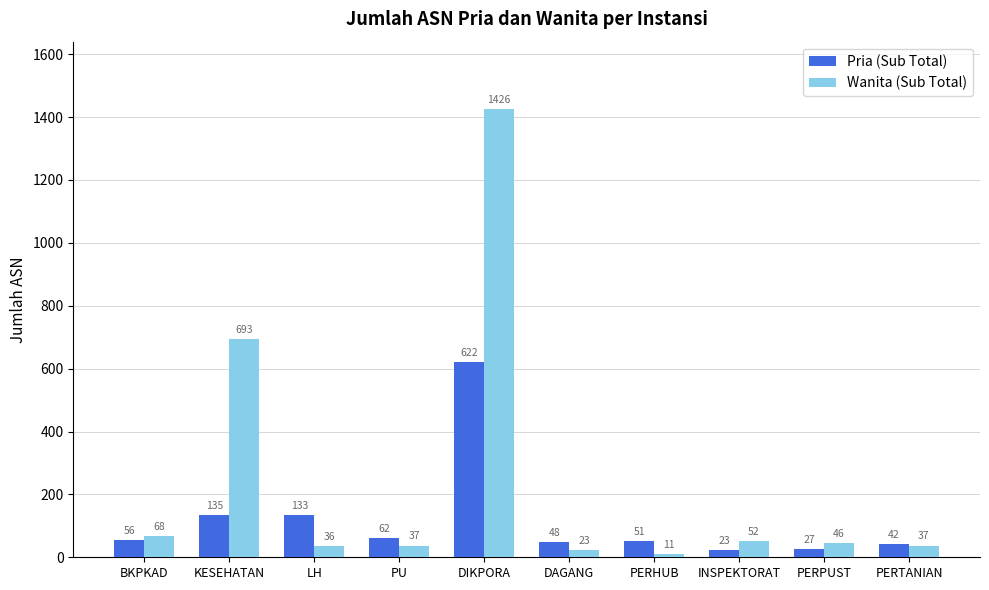

Reading left to right, list all the values displayed in this chart.

Pria (Sub Total): 56	135	133	62	622	48	51	23	27	42
Wanita (Sub Total): 68	693	36	37	1426	23	11	52	46	37